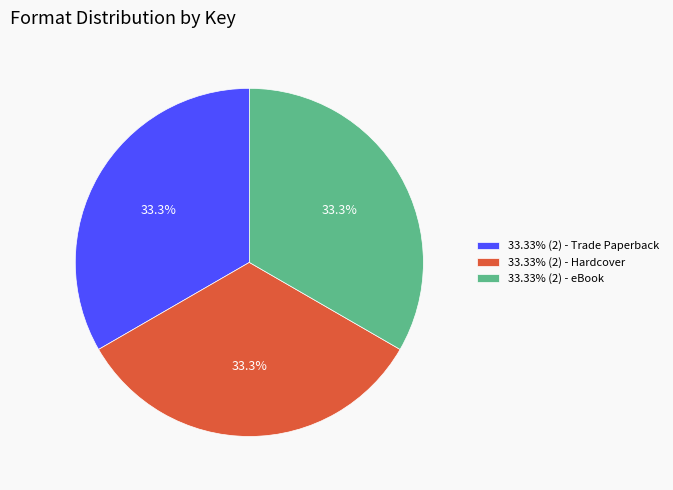

Combined, what portion of the pie is 33.33% (2) - Trade Paperback and 33.33% (2) - Hardcover?

66.7%